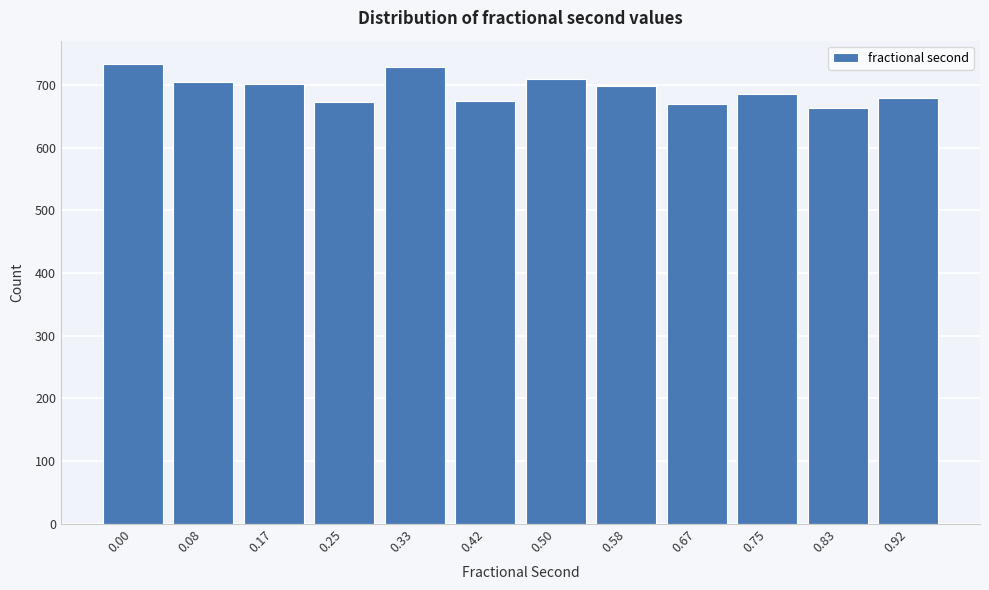

What is the value of the 5th bar from the left?

728